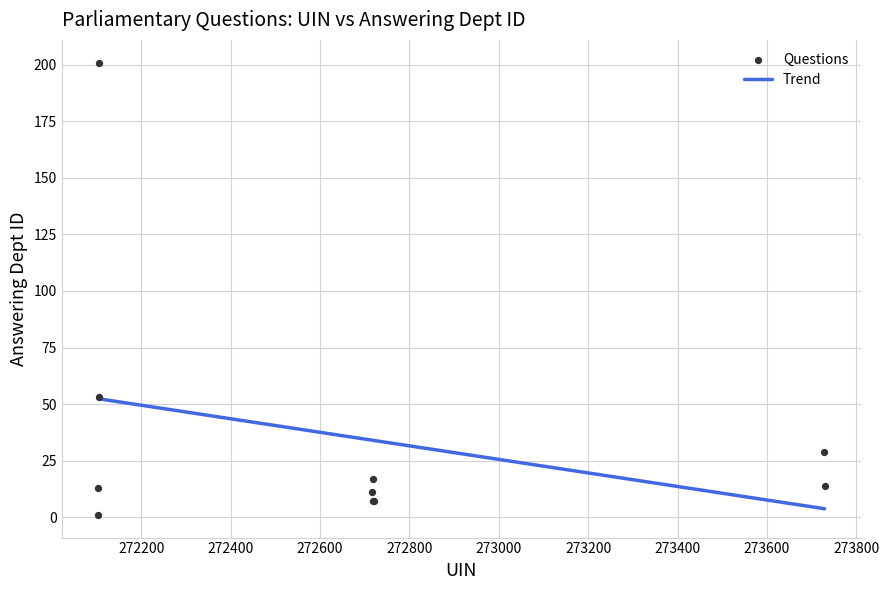

What Y value in the scatter plot is closest to 101?

53